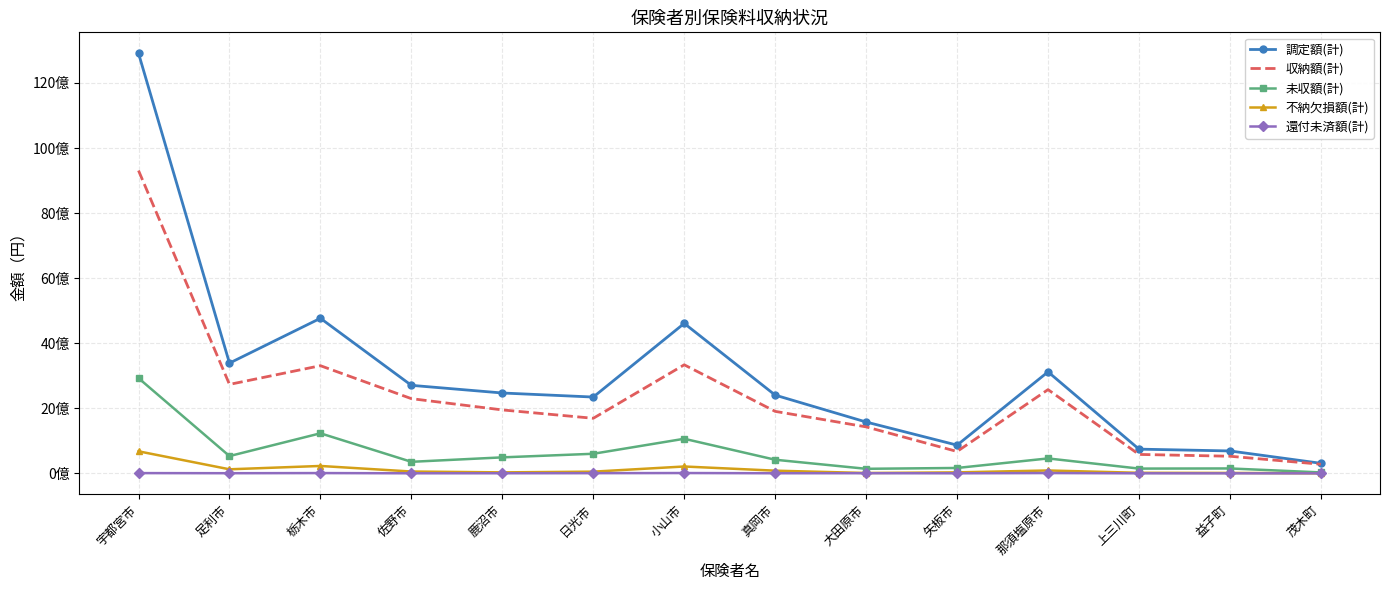

Reading right to left, extract all data points from this chart.

調定額(計): 茂木町=308397158	益子町=688178429	上三川町=743604581	那須塩原市=3118839655	矢板市=866441224	大田原市=1577369792	真岡市=2404145757	小山市=4608342773	日光市=2344655250	鹿沼市=2469269444	佐野市=2704788872	栃木市=4765515680	足利市=3387739703	宇都宮市=12908696253
収納額(計): 茂木町=279676566	益子町=525490498	上三川町=580972930	那須塩原市=2573192159	矢板市=671703838	大田原市=1427879909	真岡市=1904563574	小山市=3335591463	日光市=1691756448	鹿沼市=1949021853	佐野市=2295359634	栃木市=3308368281	足利市=2733408992	宇都宮市=9305960005
未収額(計): 茂木町=28095792	益子町=150120188	上三川町=146028307	那須塩原市=458083510	矢板市=164923779	大田原市=139314344	真岡市=417817738	小山市=1062394678	日光市=601253520	鹿沼市=490763208	佐野市=353958018	栃木市=1230345759	足利市=530394047	宇都宮市=2925727995
不納欠損額(計): 茂木町=624800	益子町=12567743	上三川町=16603344	那須塩原市=87563986	矢板市=29813607	大田原市=10175539	真岡市=81764445	小山市=210356632	日光市=51645282	鹿沼市=29484383	佐野市=55471220	栃木市=226801640	足利市=123936664	宇都宮市=677008253
還付未済額(計): 茂木町=0	益子町=0	上三川町=634000	那須塩原市=8749073	矢板市=823400	大田原市=3945300	真岡市=2667501	小山市=9213739	日光市=5026300	鹿沼市=2407536	佐野市=1389000	栃木市=7987062	足利市=3873789	宇都宮市=7311507